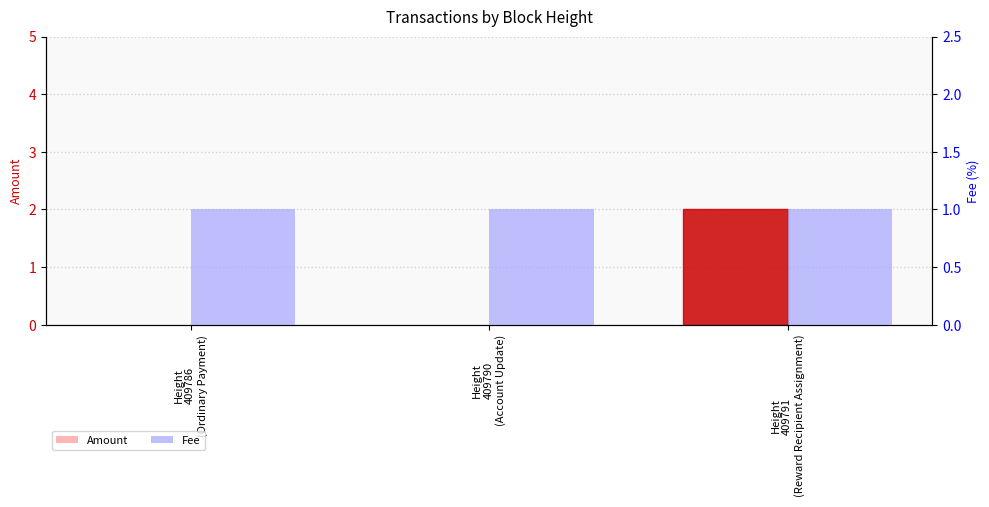

The Amount series shows -1 at Height
409786
(Ordinary Payment). True or false?

False